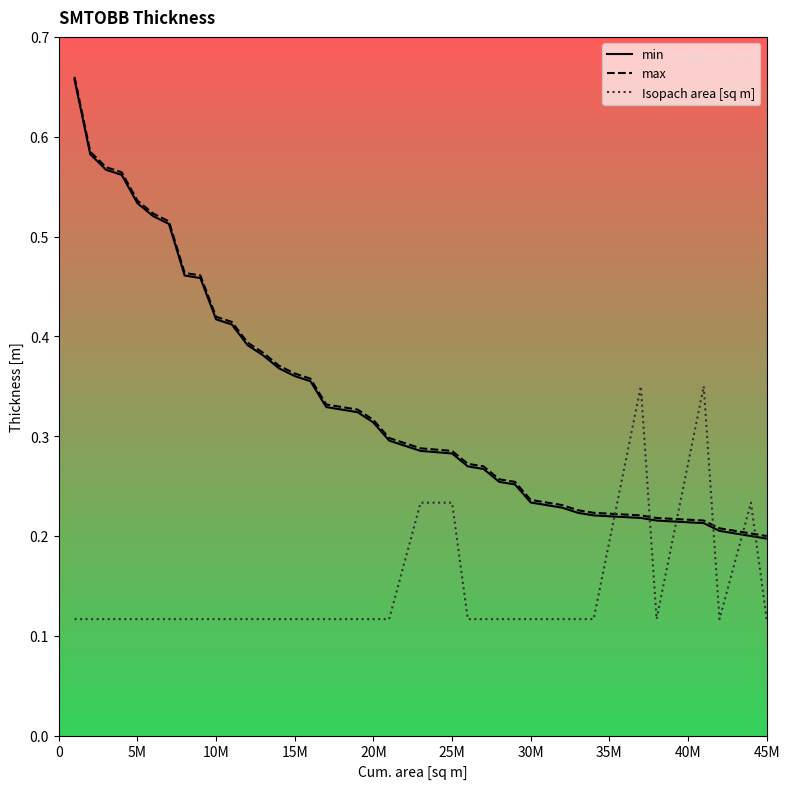

How many intersections are there between Isopach area [sq m] and min?

6